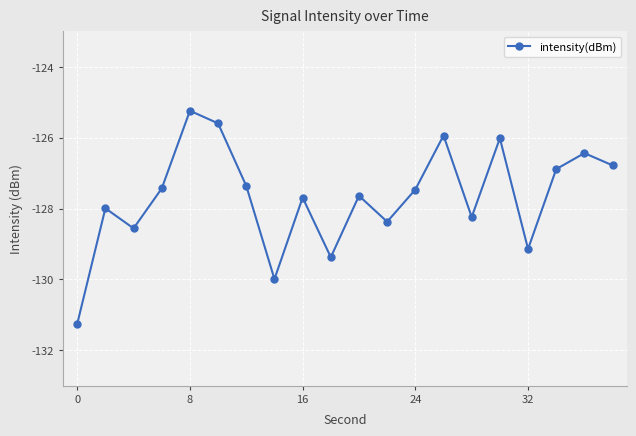

What is the minimum value shown in the chart?

-131.3